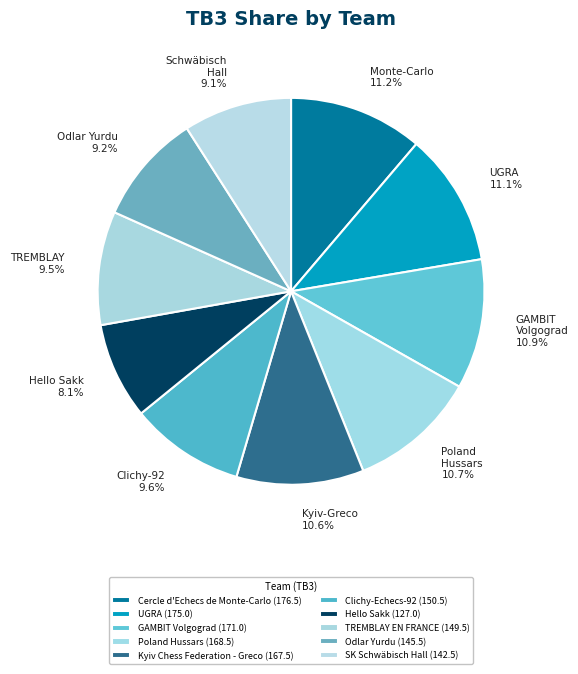

How many segments does this pie chart have?

10